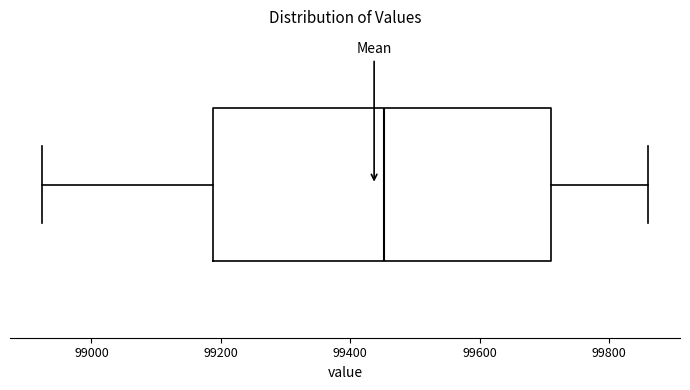

Transcribe this box plot: give where the median line is, the range the box spans, and where the two whiskers end, as read against the x-axis. The values are not printed on the chart, so give them approximately, as read against the axis.

median 99460, box 99180 to 99720, whiskers 98920 to 99860